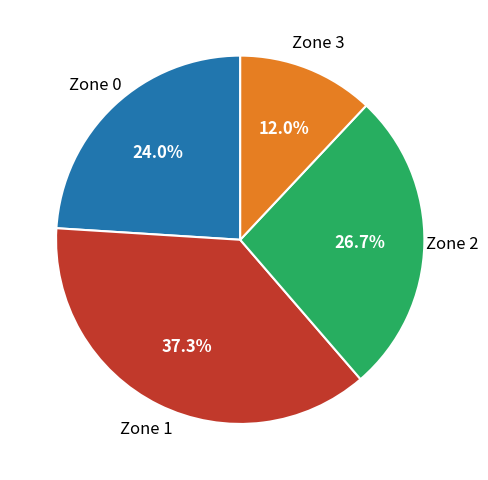

Does any single category account for the majority?

No